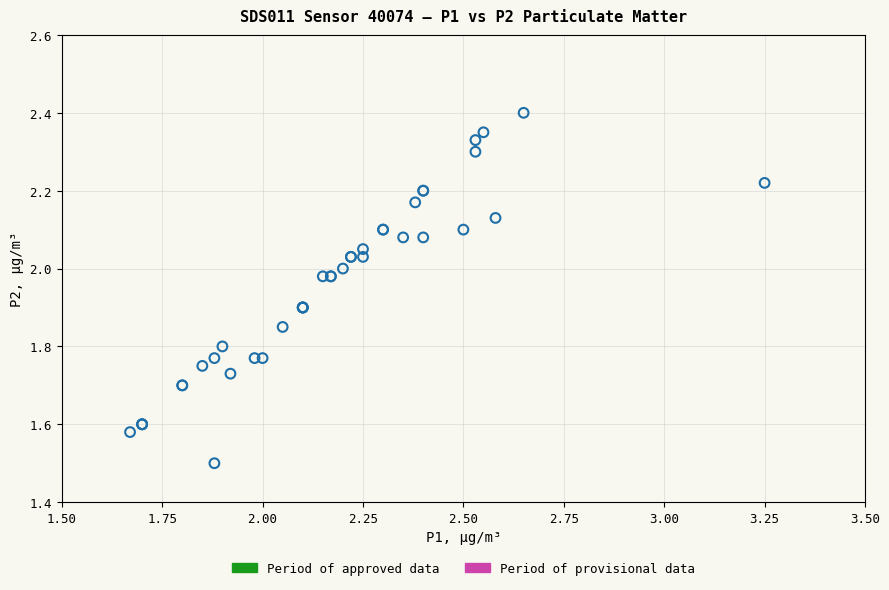

What Y value in the scatter plot is closest to 1?

1.5